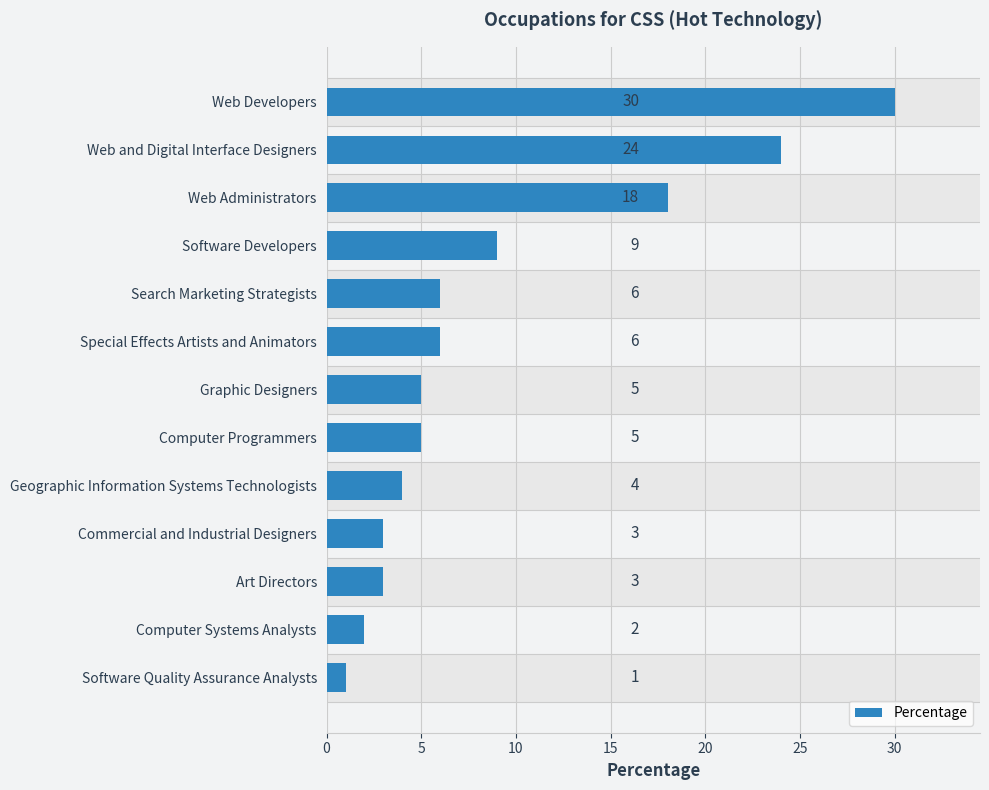

Which has a higher value, Software Developers or Special Effects Artists and Animators?

Software Developers